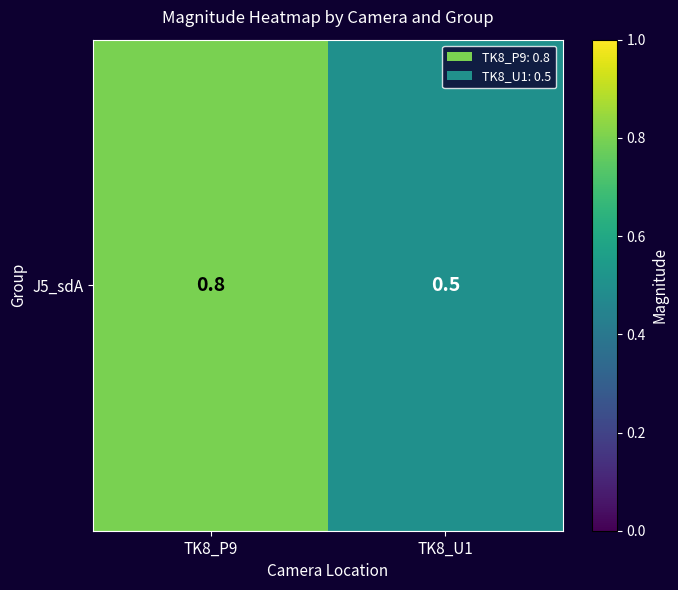

What is the sum of the values at TK8_P9 and TK8_U1?

1.3